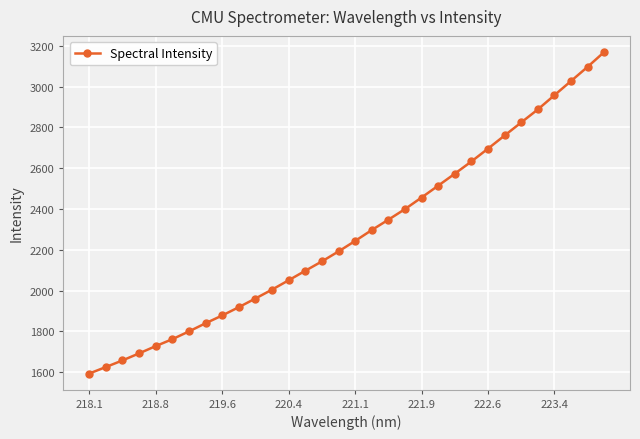

What is the average value?

2276.0